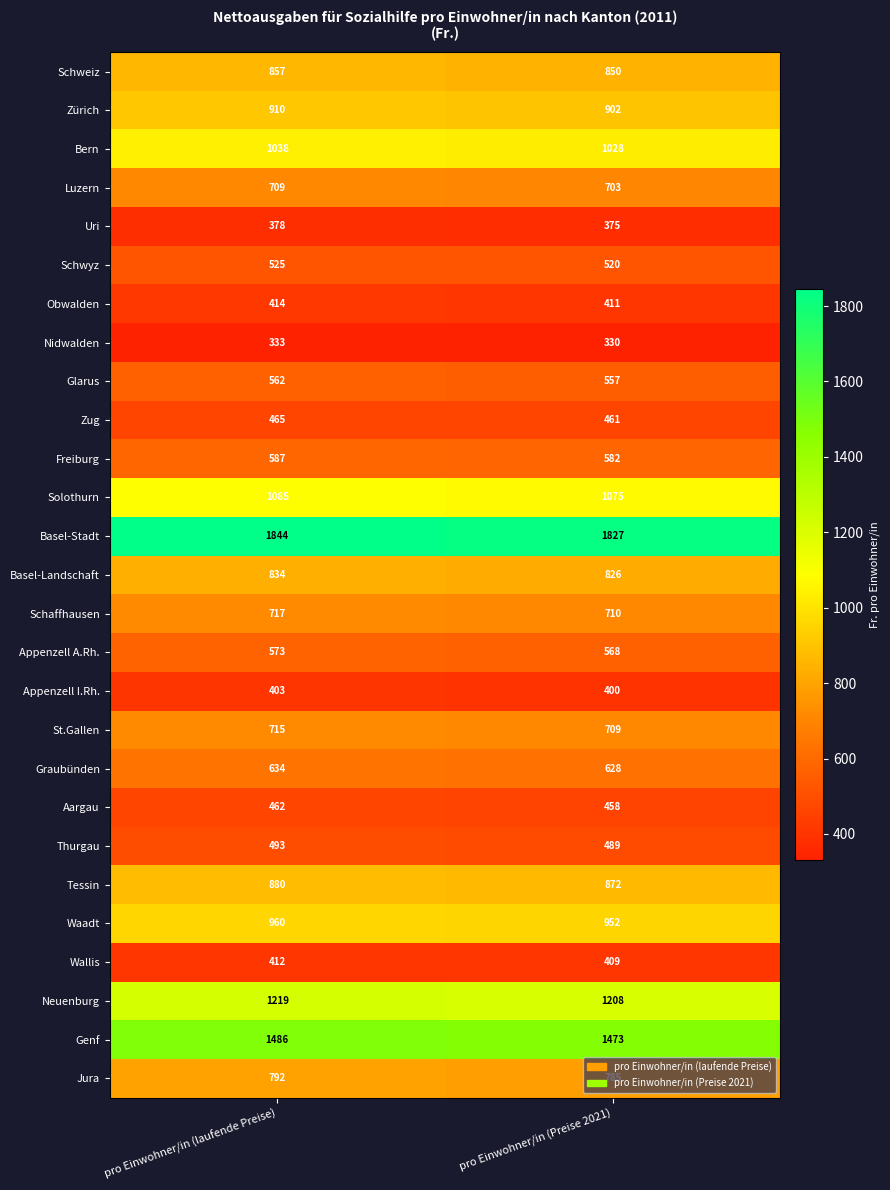

What is the minimum value shown in the chart?

330